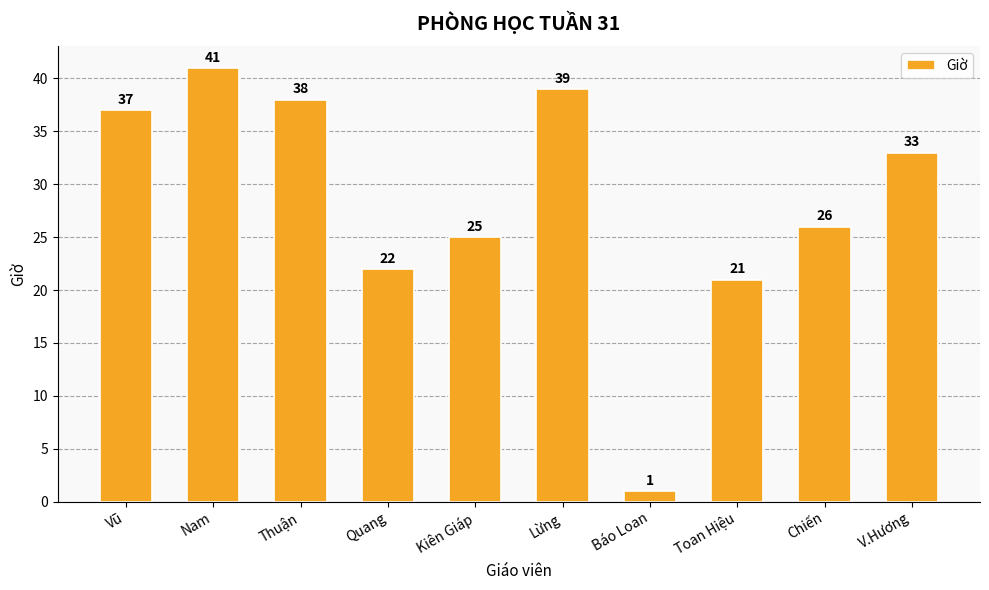

What is the label of the 4th bar from the right?

Báo Loan